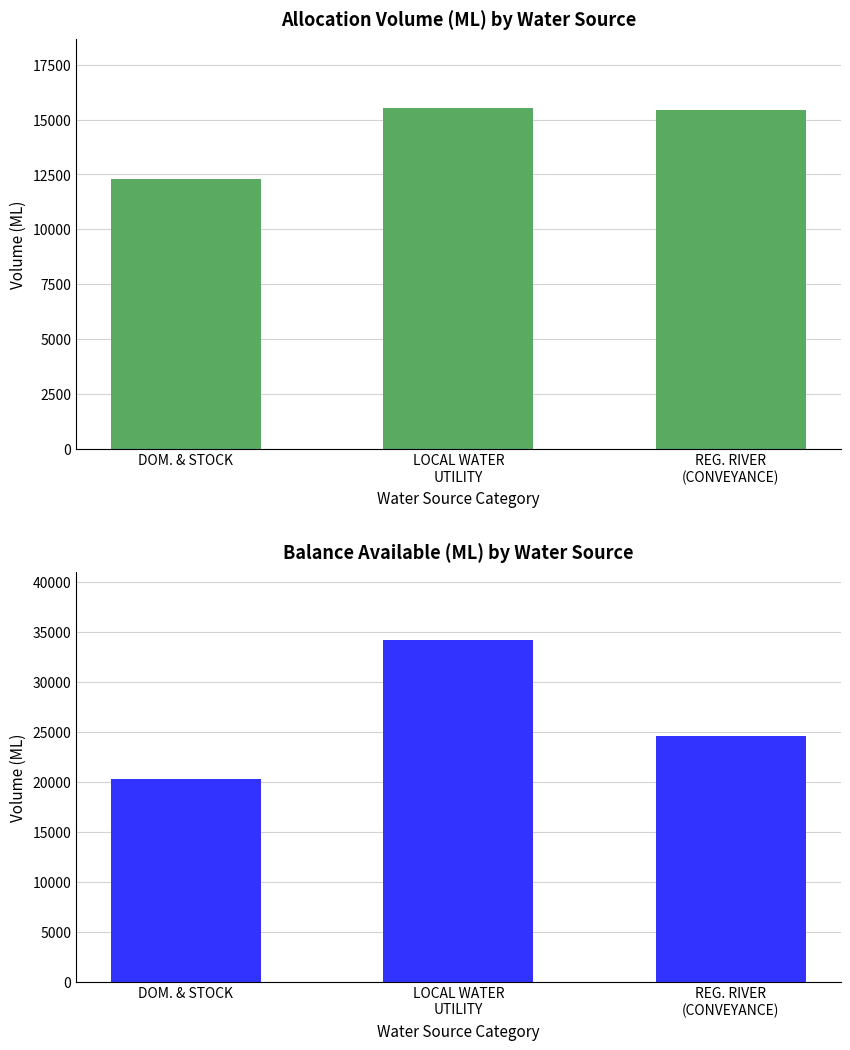

Which has a higher value, DOM. & STOCK or REG. RIVER
(CONVEYANCE)?

REG. RIVER
(CONVEYANCE)